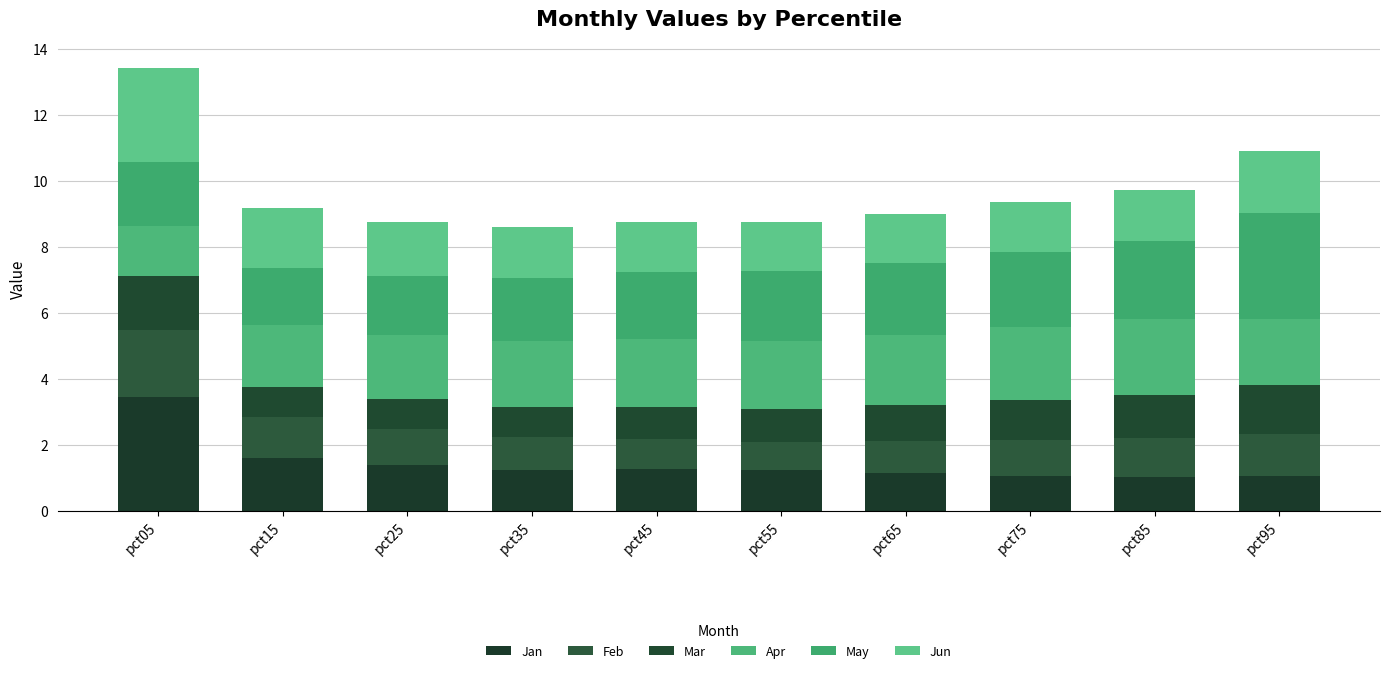

How many data points does each series have?

10